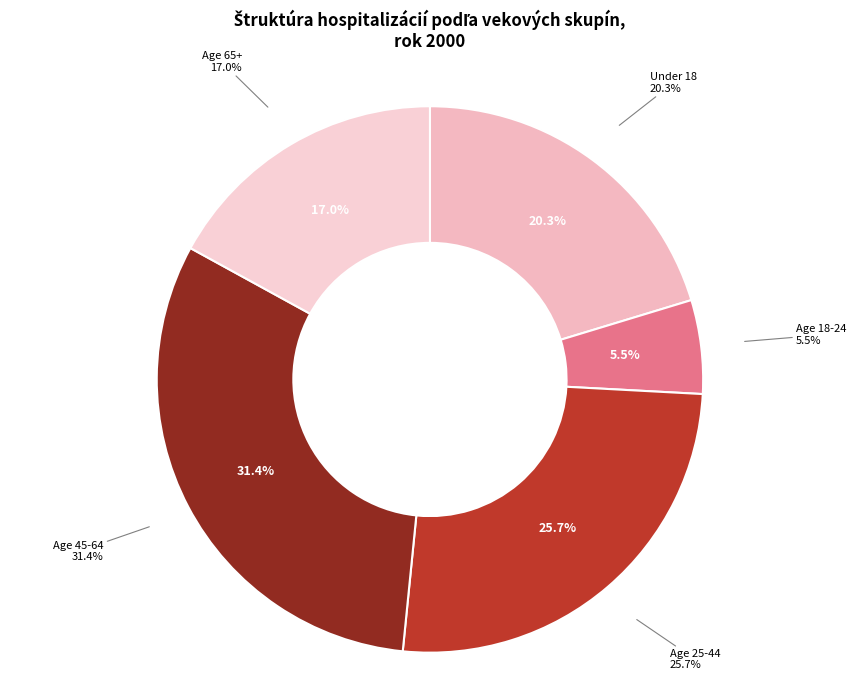

What percentage is the Age 65+ slice, to the nearest percent?

17%